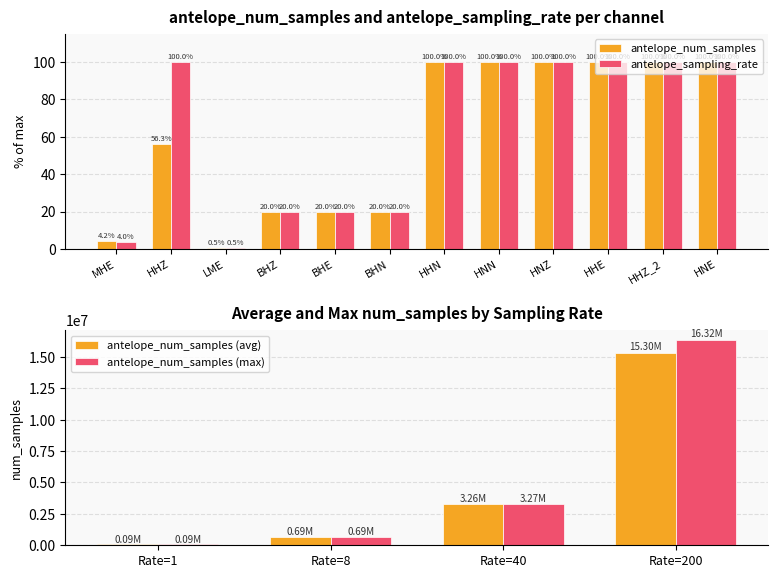

Are the bars horizontal?

No